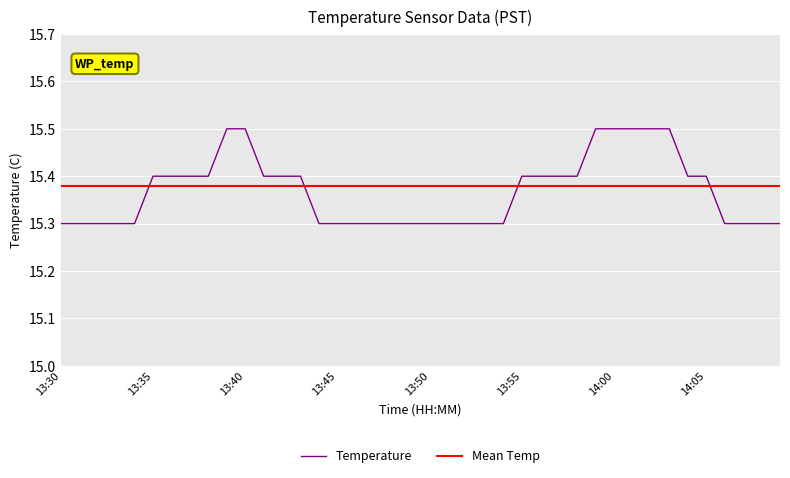

How many Temperature values are between 15 and 16?

40